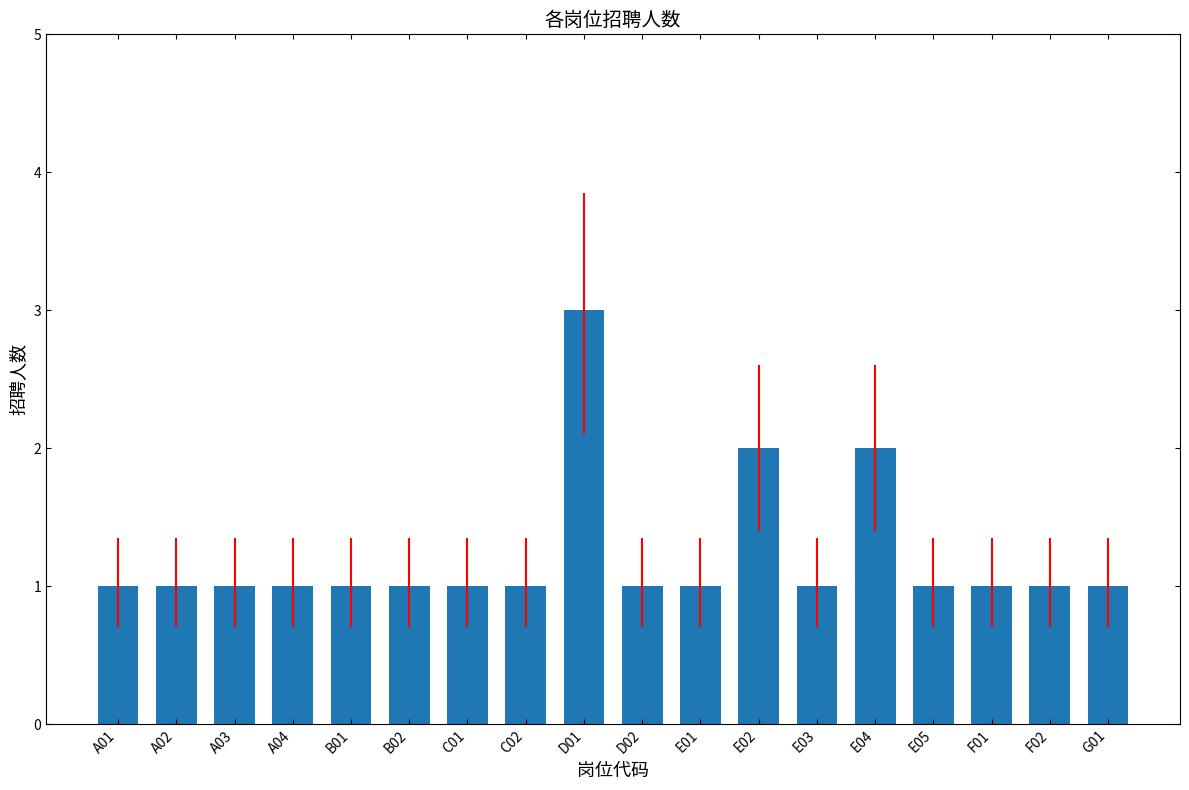

What is the sum of all values?

22